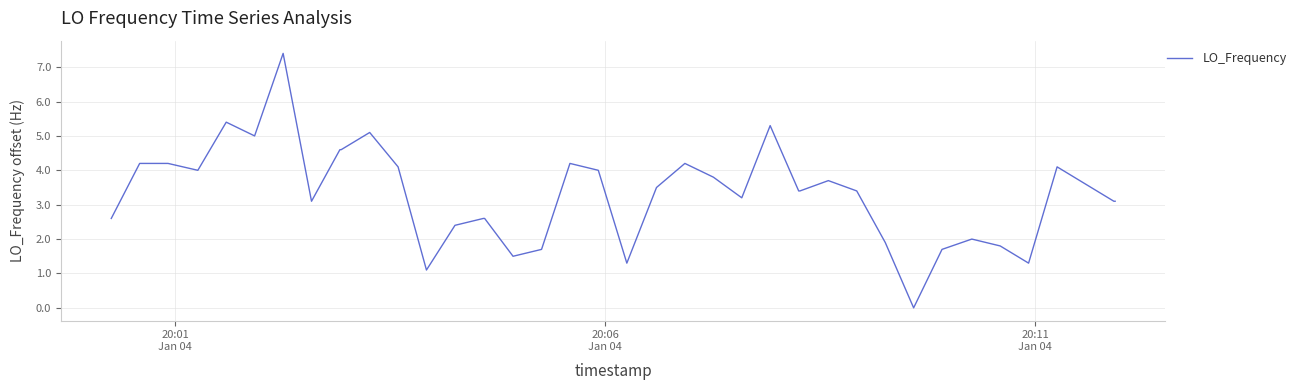

How many categories are shown in the chart?

40